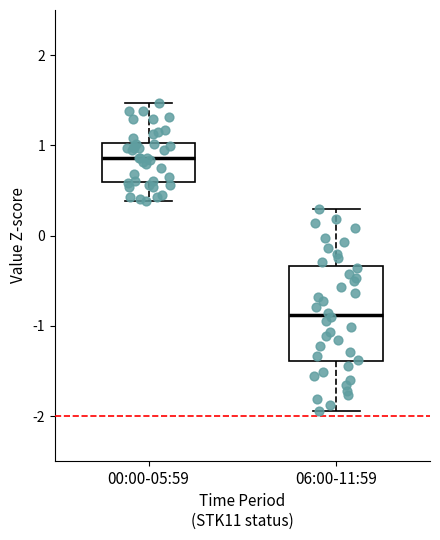

Reading left to right, transcribe this box plot: for each box, give where its median line is, the range the box spans, and where its two whiskers end, as read against the y-axis. The values are not printed on the chart, so give them approximately, as read against the axis.

00:00-05:59: median 0.9, box 0.6 to 1.0, whiskers 0.4 to 1.5
06:00-11:59: median -0.9, box -1.4 to -0.3, whiskers -1.9 to 0.3